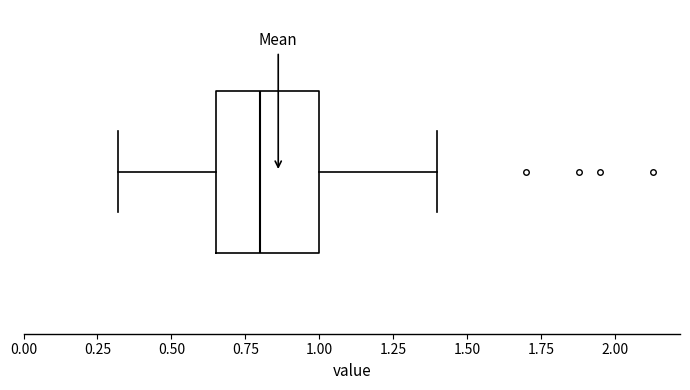

Read this box plot against the x-axis: the position of the median line, the range covered by the box, and the ends of both whiskers. The values are not printed on the chart, so give them approximately, as read against the axis.

median 0.80, box 0.65 to 1.00, whiskers 0.30 to 1.40